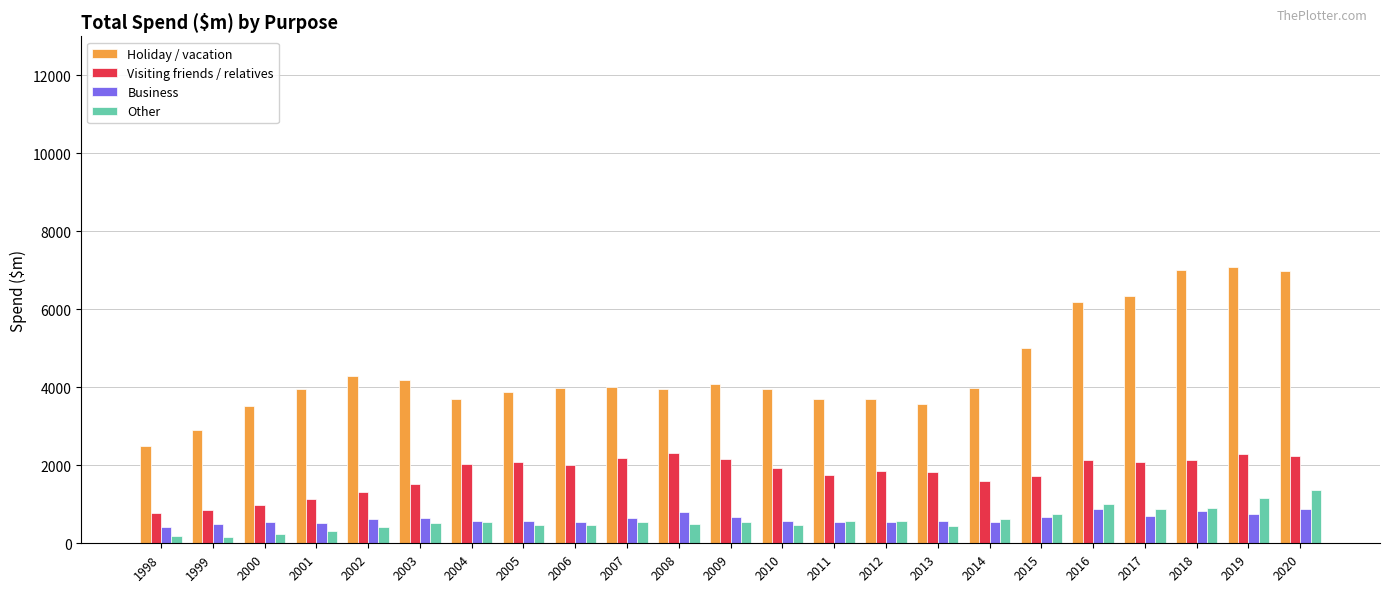

What is the difference between the Other values at 2001 and 2011?

277.6